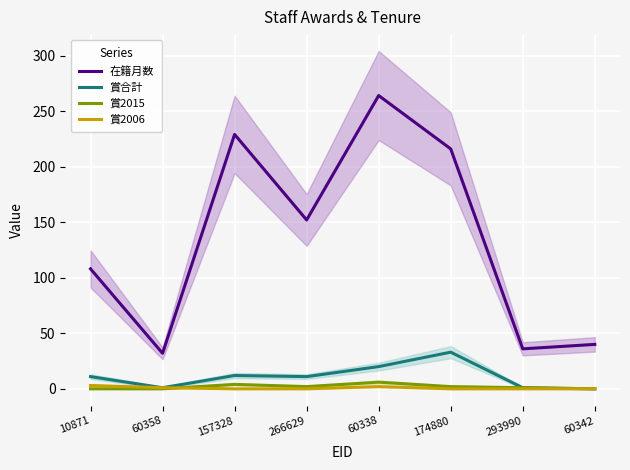

At 60342, list the series in order from smallest to largest.

賞合計, 賞2015, 賞2006, 在籍月数